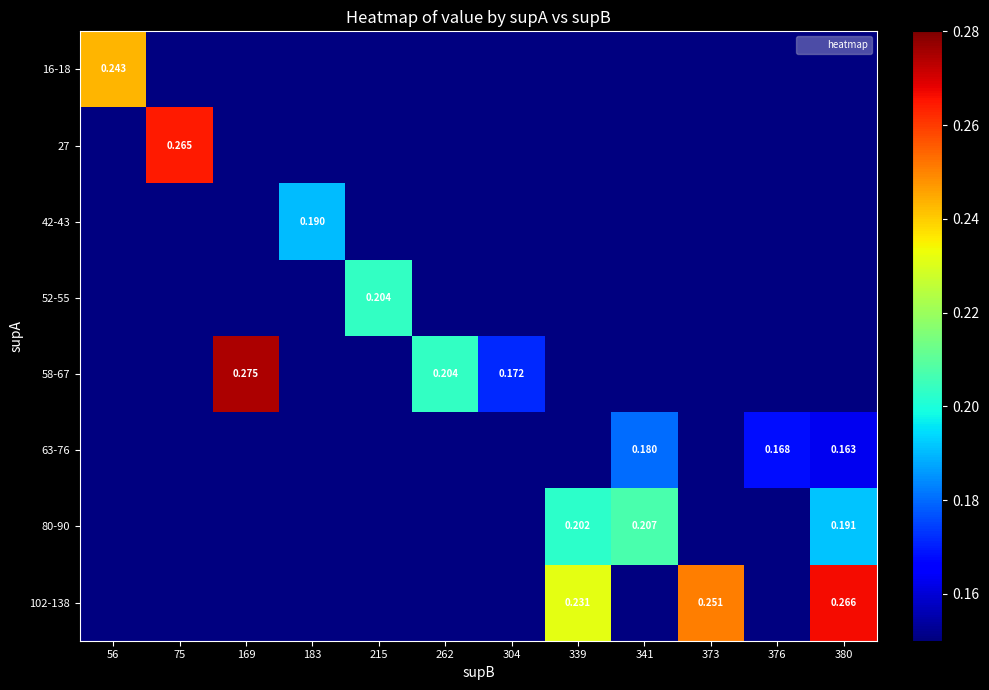

At which category does the chart reach its peak across all series?

169